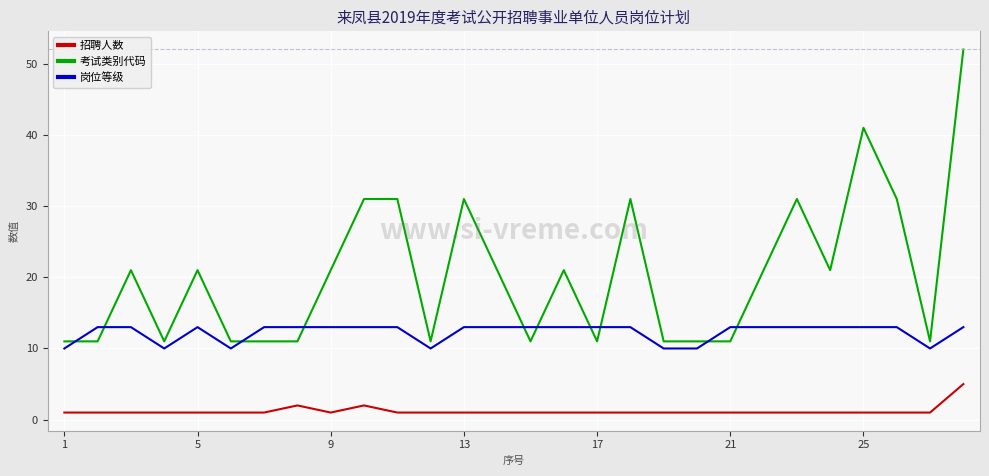

Rank the series by their average value, from lowest to highest.

招聘人数, 岗位等级, 考试类别代码